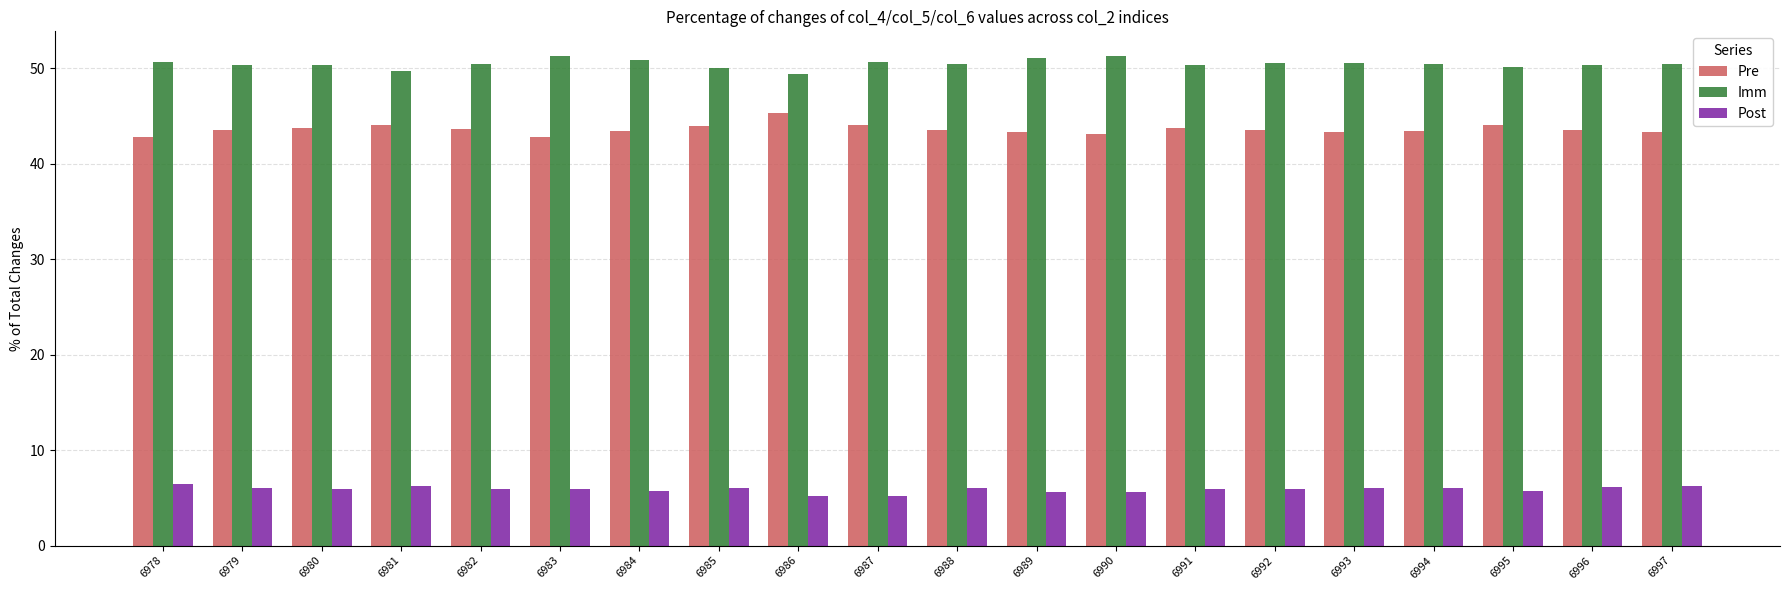

How many groups of bars are there?

20